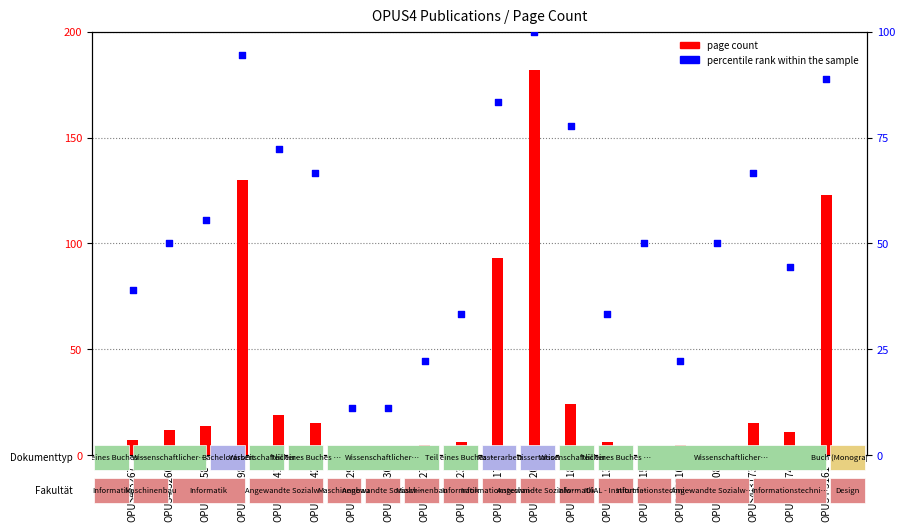

What is the total value across all series at OPUS4-3173?

81.7